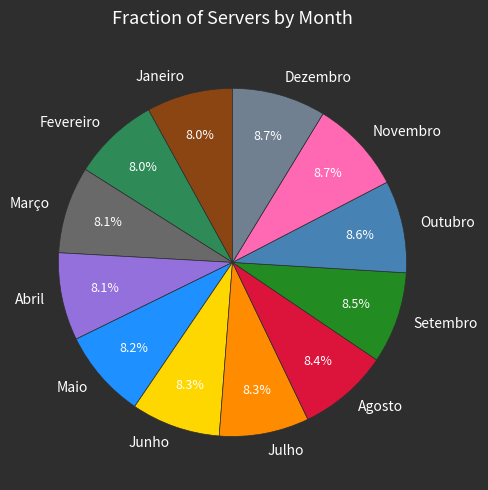

Combined, what portion of the pie is Novembro and Dezembro?

17.4%